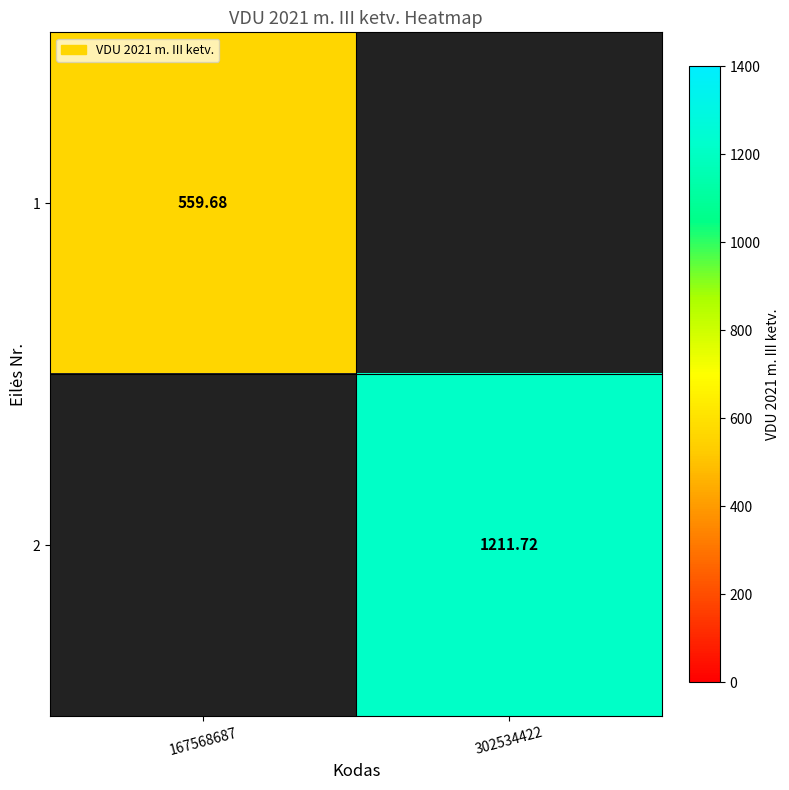

Rank the series by their average value, from lowest to highest.

1, 2